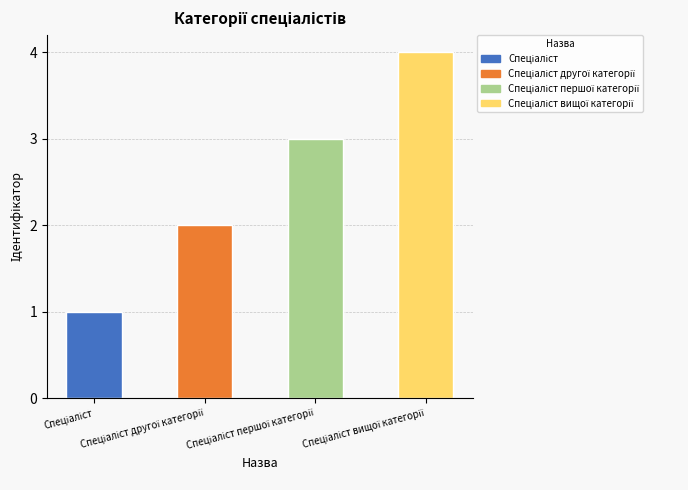

Approximately how many times larger is the value at Спеціаліст другої категорії compared to Спеціаліст вищої категорії?

0.5